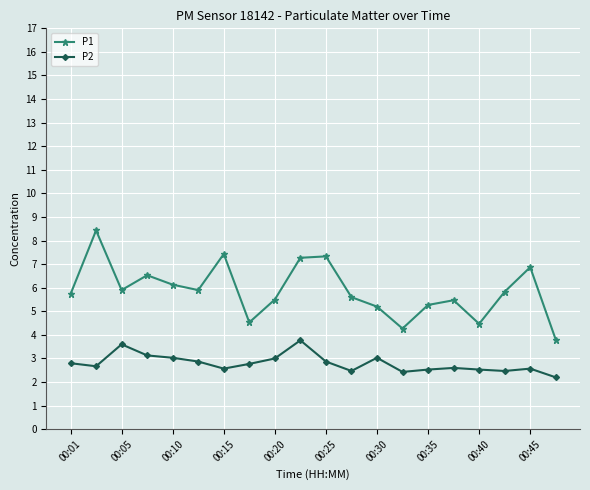

In P1, how many points are lower than both neighbors (excluding endpoints)?

5